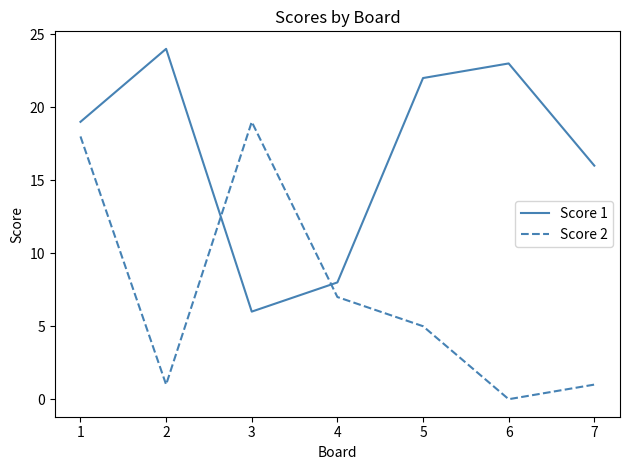

After their last crossing, which series has the higher values: Score 2 or Score 1?

Score 1